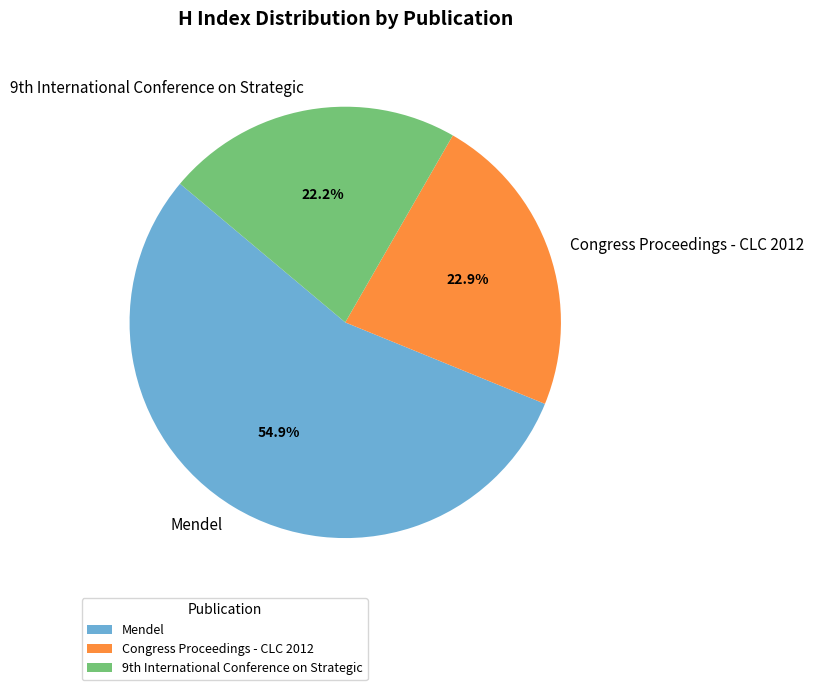

To the nearest percent, what portion does Mendel represent?

55%